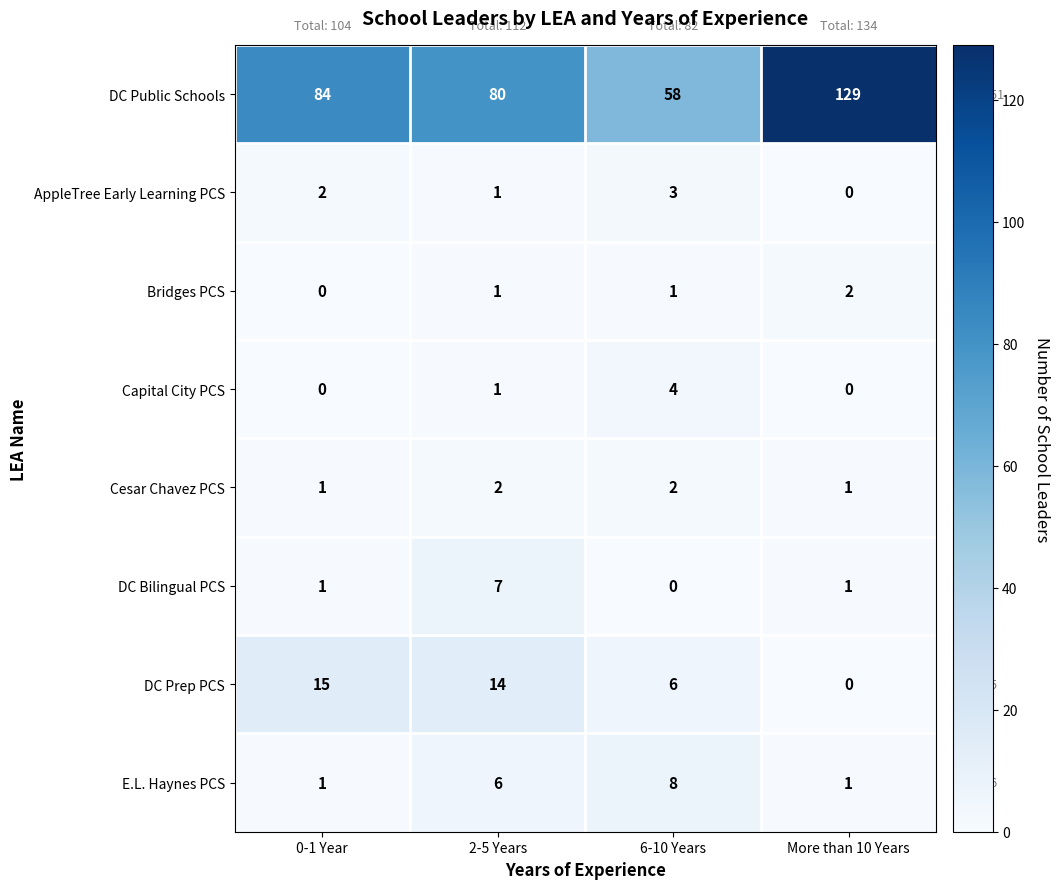

The value of DC Bilingual PCS at 2-5 Years is 7. True or false?

True